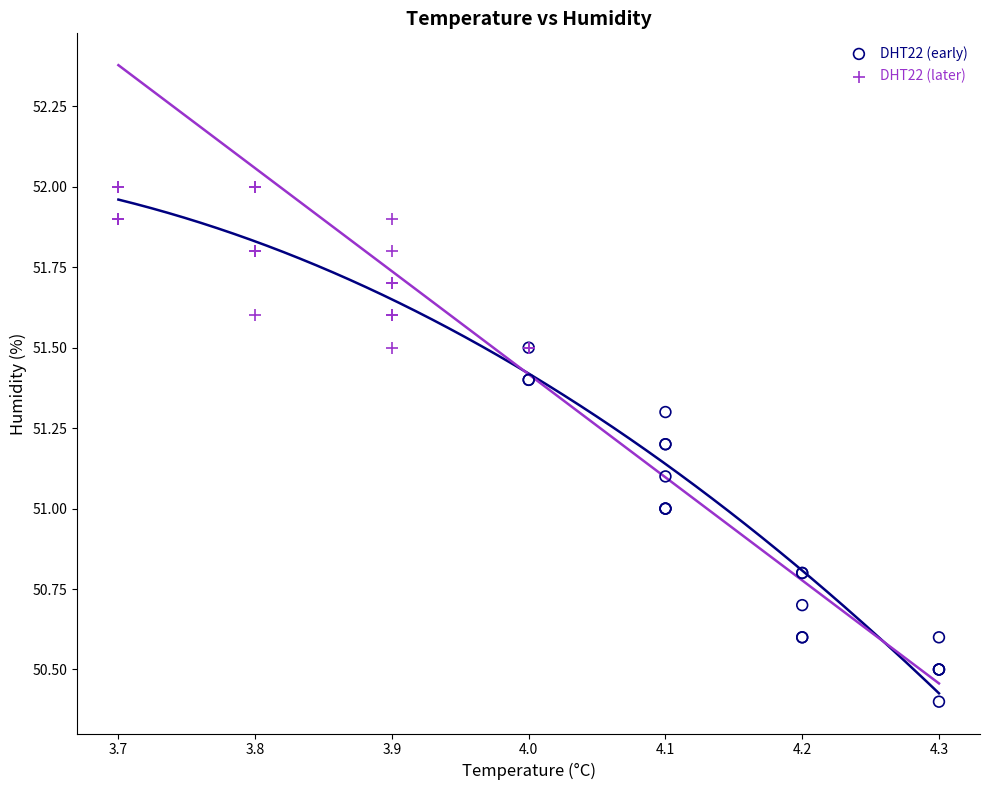

Which series contains the highest Y value?

DHT22 (later)